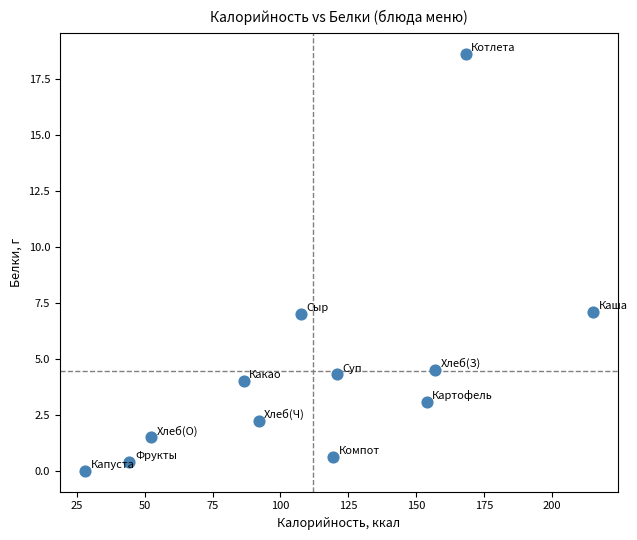

What is the range of X values (max minus min)?

187.0